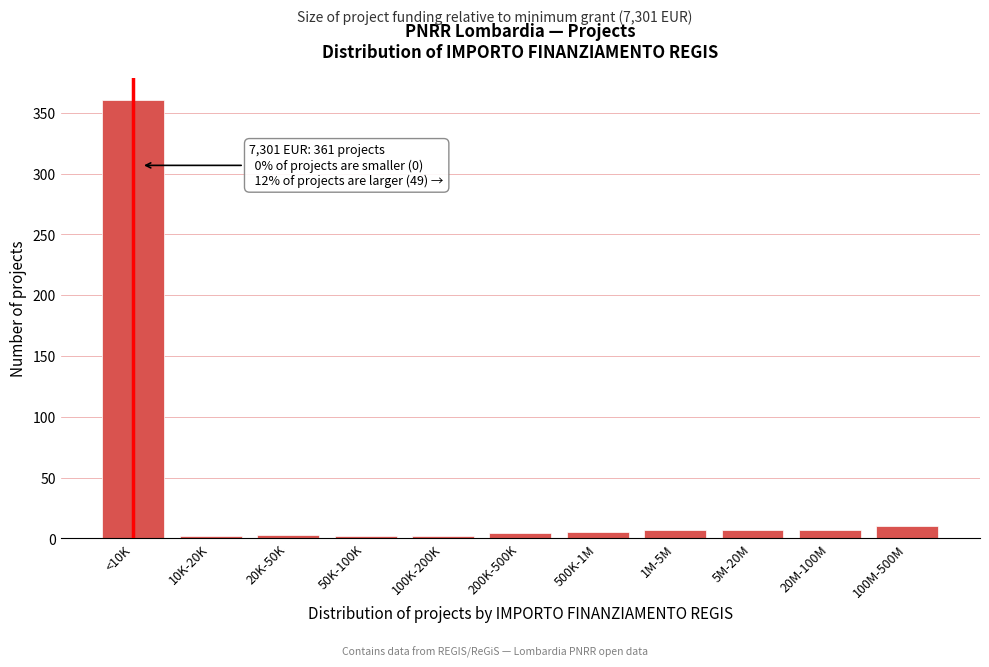

What is the average value?

37